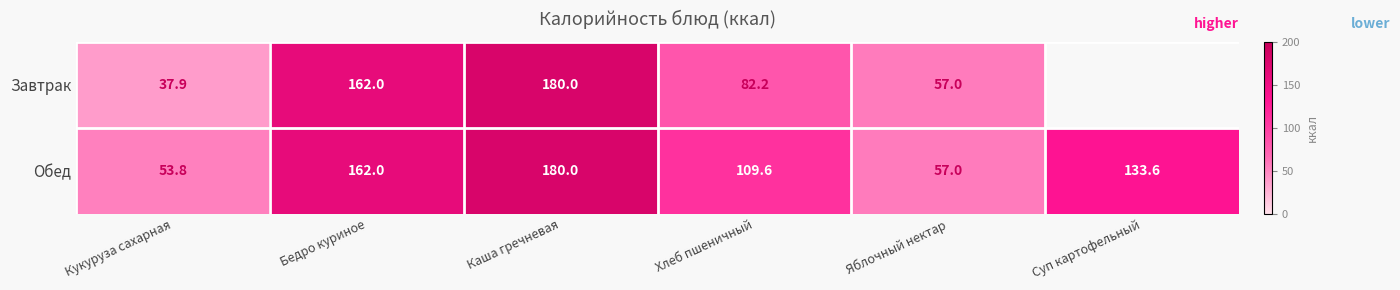

How many values in the Обед series exceed 133?

3